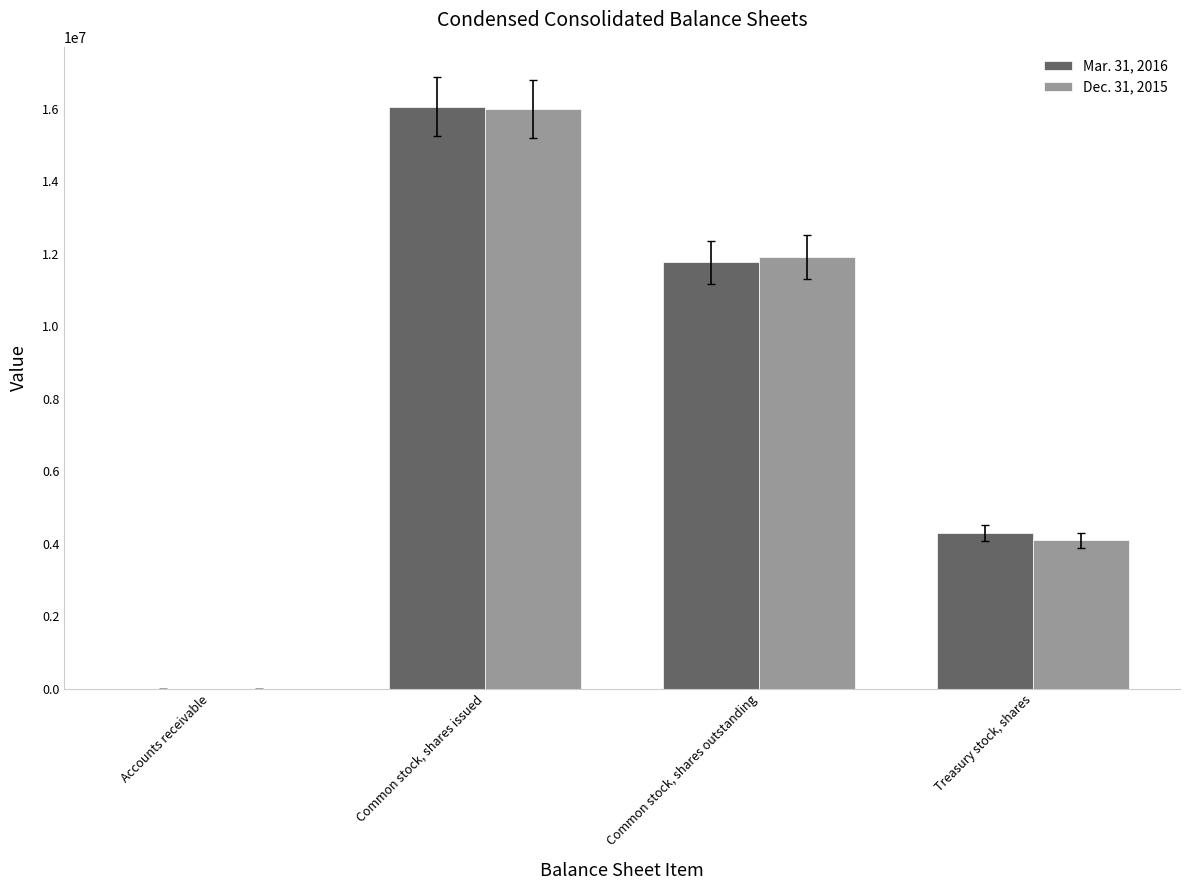

What is the total value across all series at Treasury stock, shares?

8392835